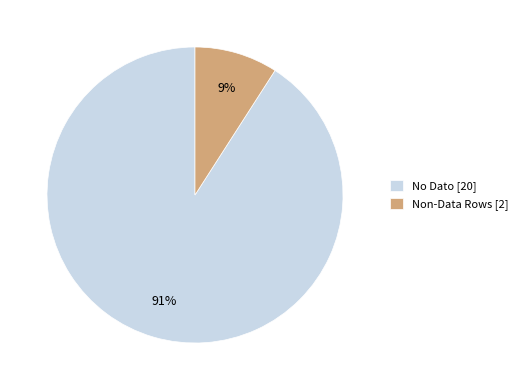

True or false: No Dato [20] accounts for 85% of the total.

False